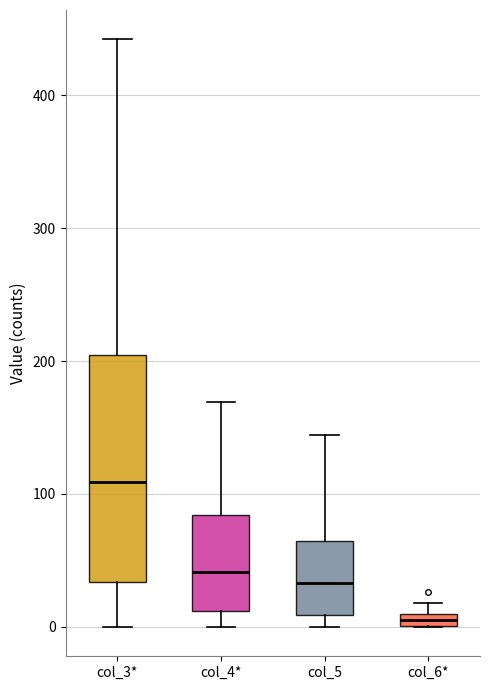

Which box has the lowest median line?

col_6*